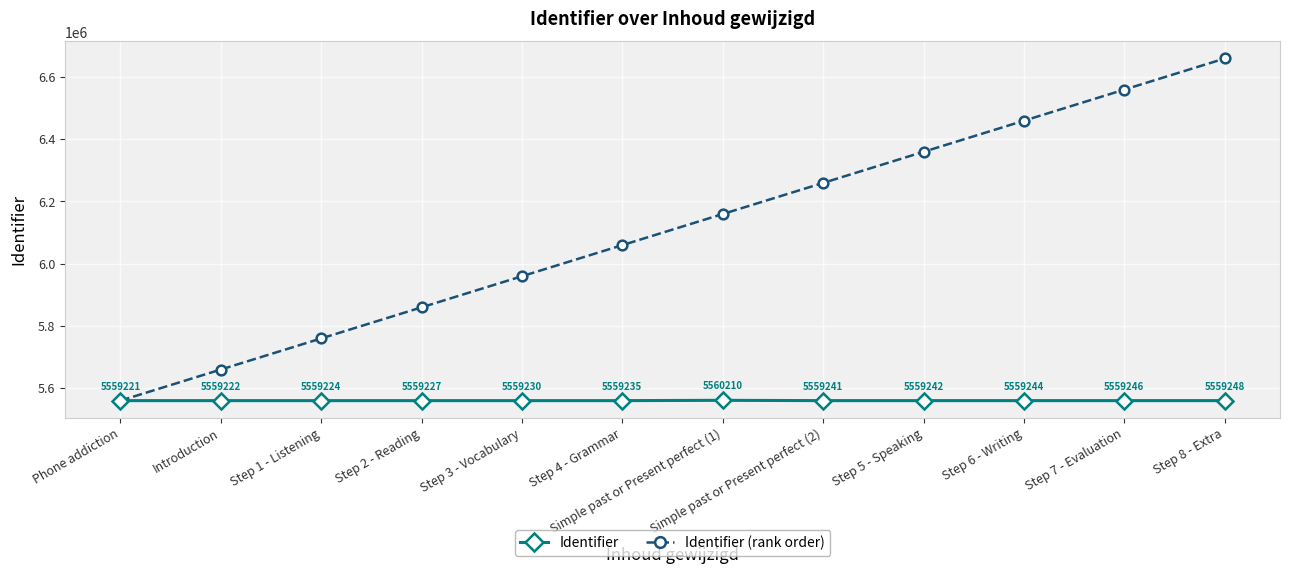

What is the difference between the highest and lowest values at Simple past or Present perfect (2)?

699980